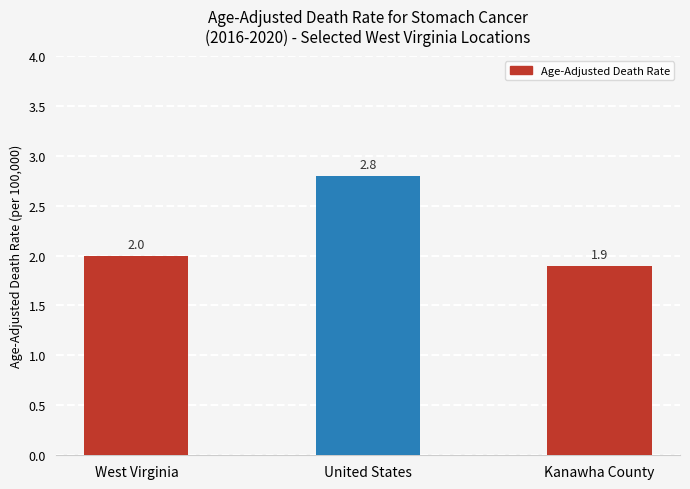

The chart shows a value of 1.1 at Kanawha County. True or false?

False